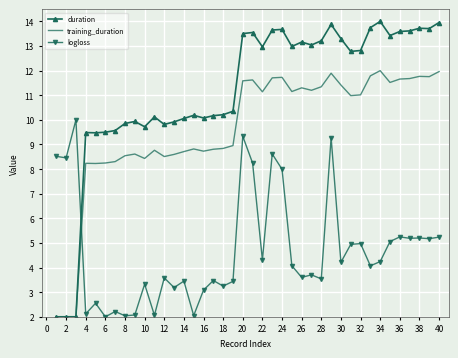

Which series has the largest total across all categories?

duration